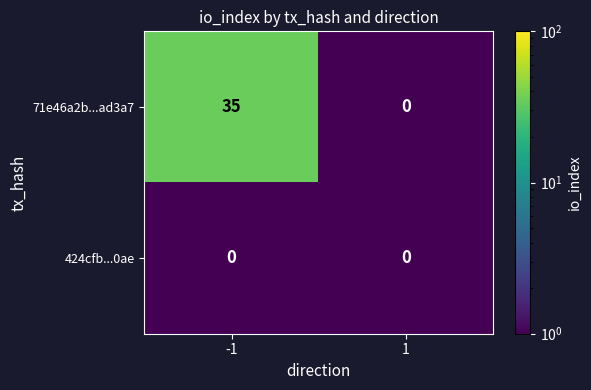

Which series has the widest spread of values?

71e46a2b...ad3a7